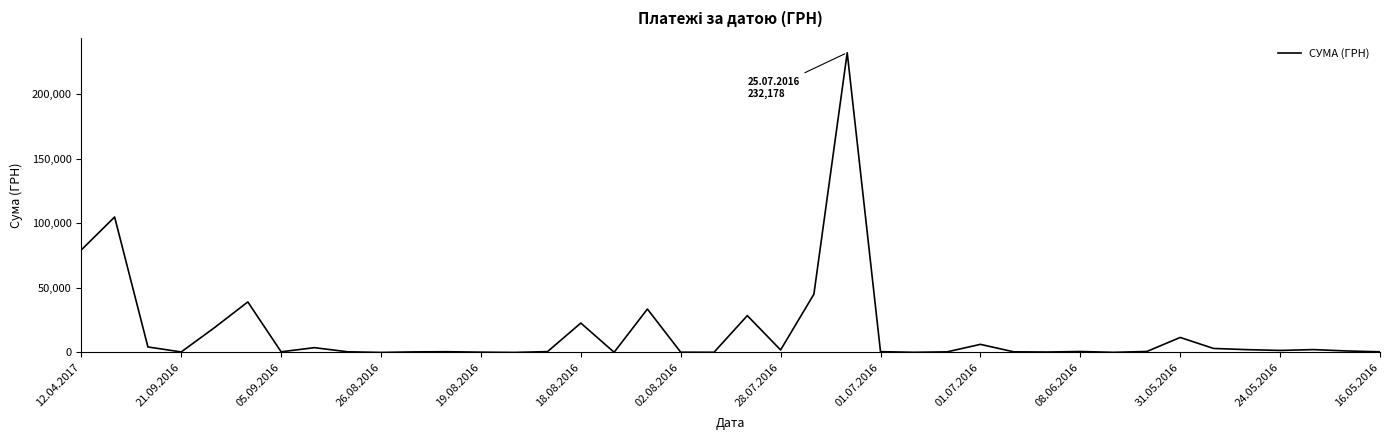

What is the maximum value shown in the chart?

232178.0